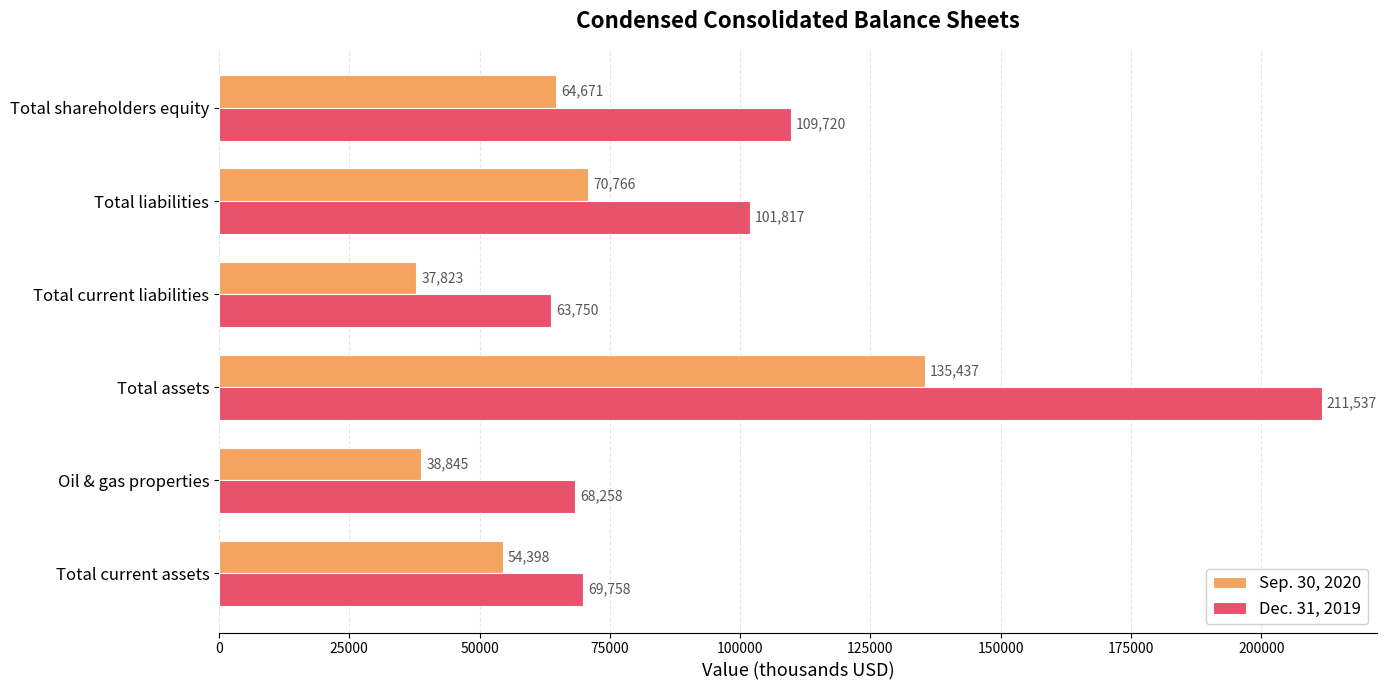

Count the number of data series in this chart.

2